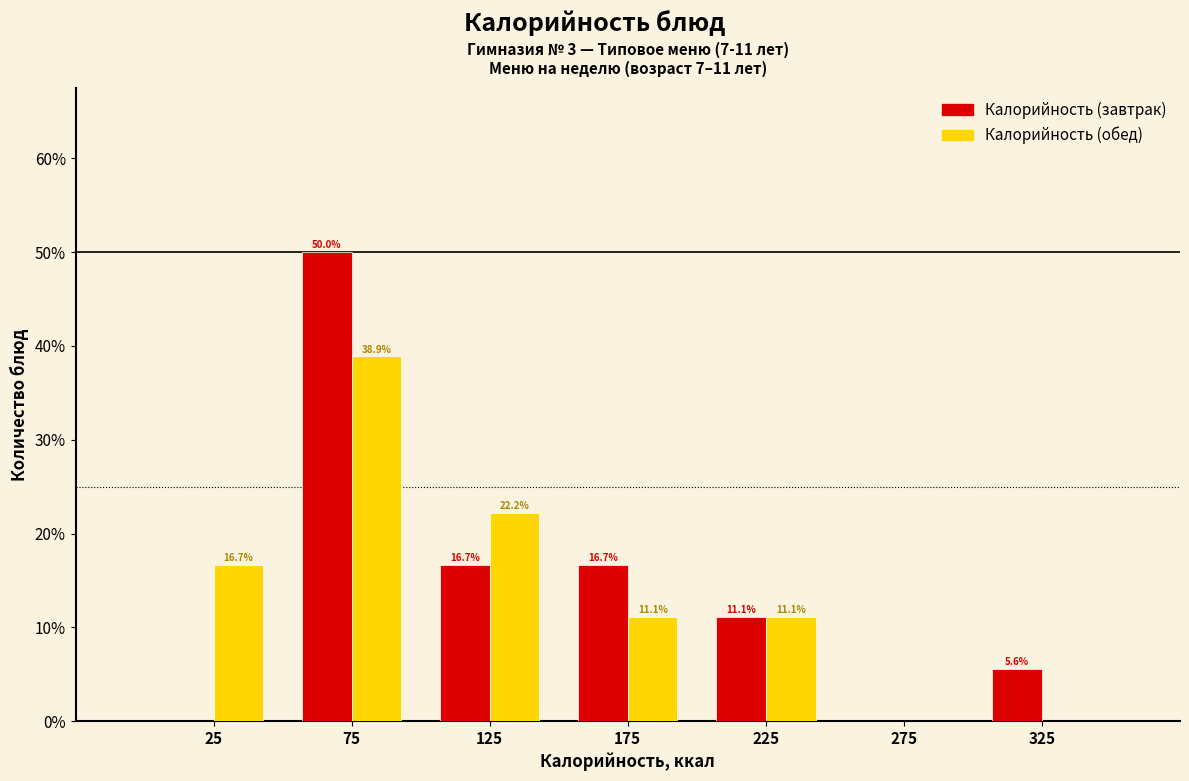

Reading left to right, what are all the values shown in this chart?

Калорийность (завтрак): 25=0.0	75=50.0	125=16.7	175=16.7	225=11.1	275=0.0	325=5.6
Калорийность (обед): 25=16.7	75=38.9	125=22.2	175=11.1	225=11.1	275=0.0	325=0.0